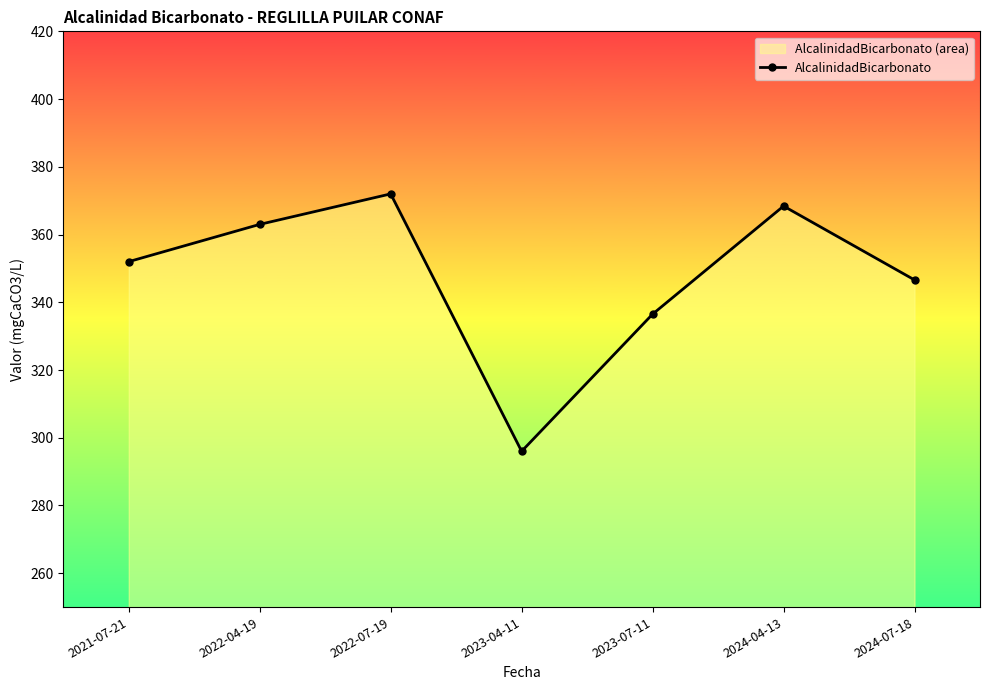

The chart shows a value of 346.6 at 2024-07-18. True or false?

True